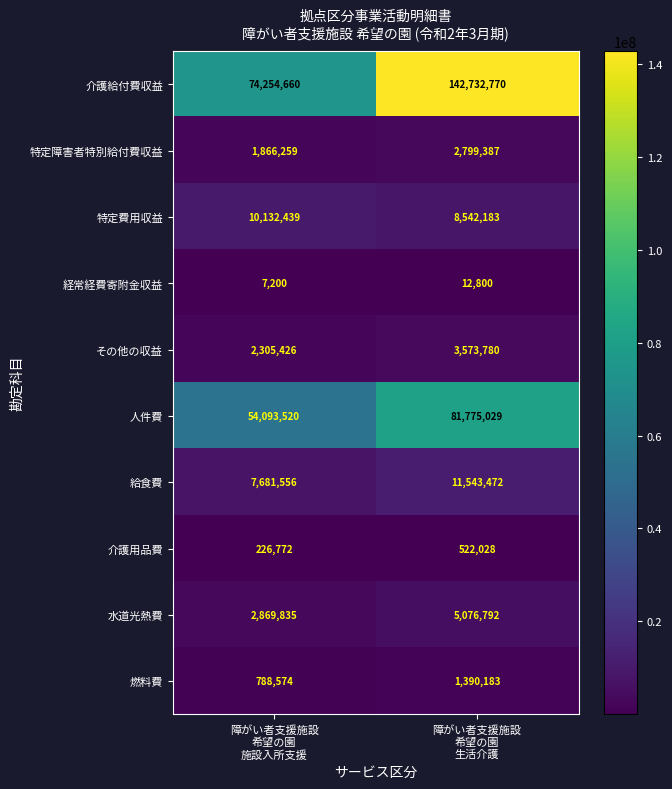

Which series has the largest total across all categories?

介護給付費収益